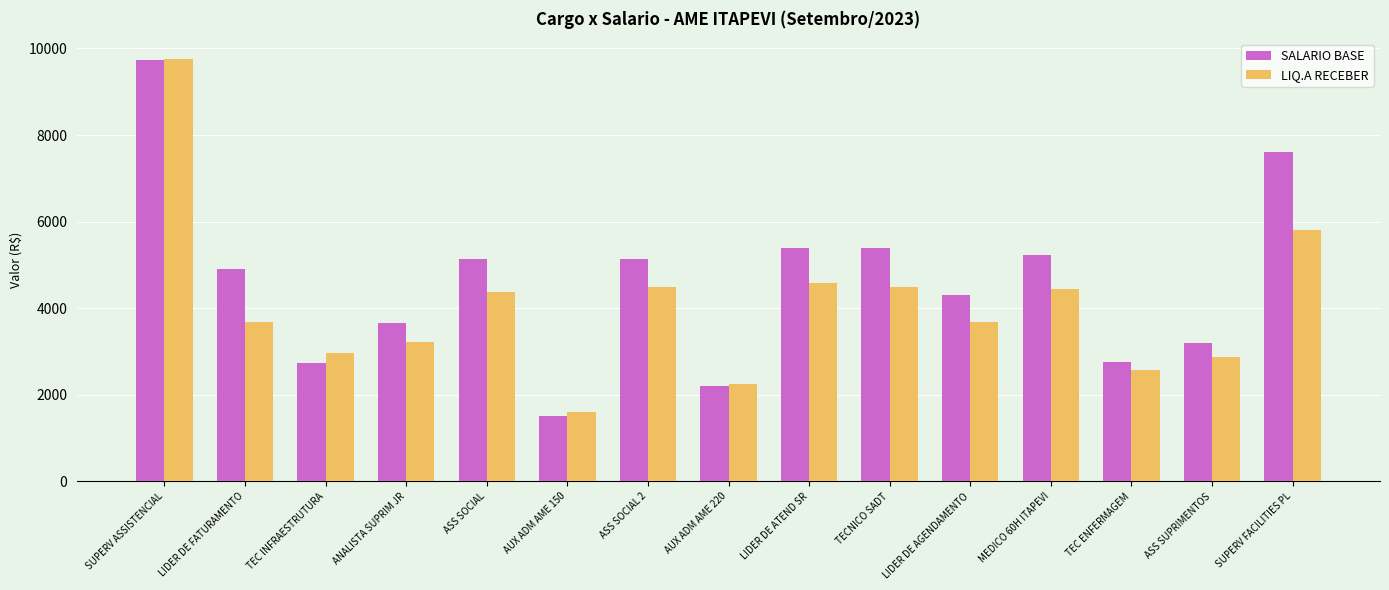

List the series in order of their overall mean, highest first.

SALARIO BASE, LIQ.A RECEBER